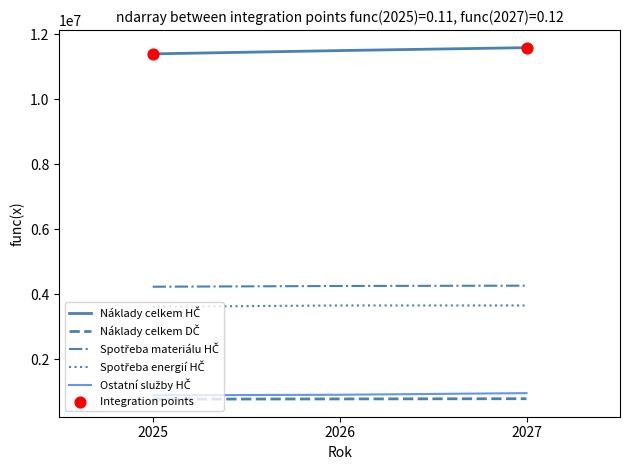

What is the difference between the highest and lowest values at 2026?

10729861